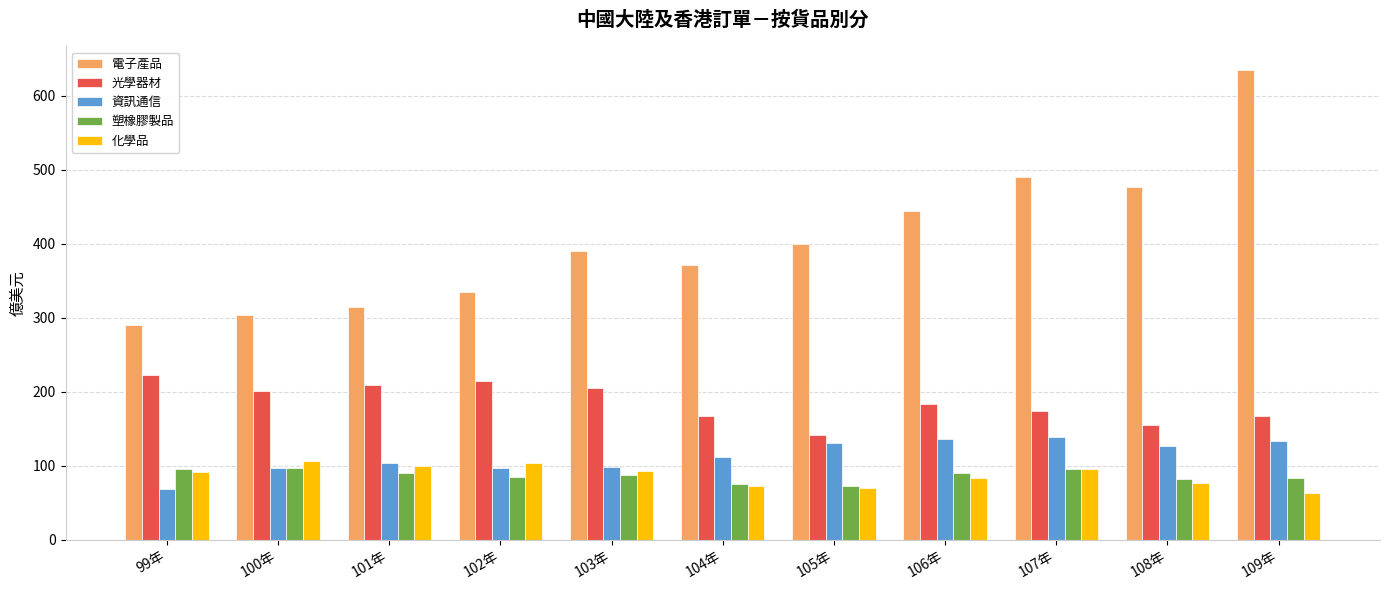

What is the label of the 6th bar from the right?

104年